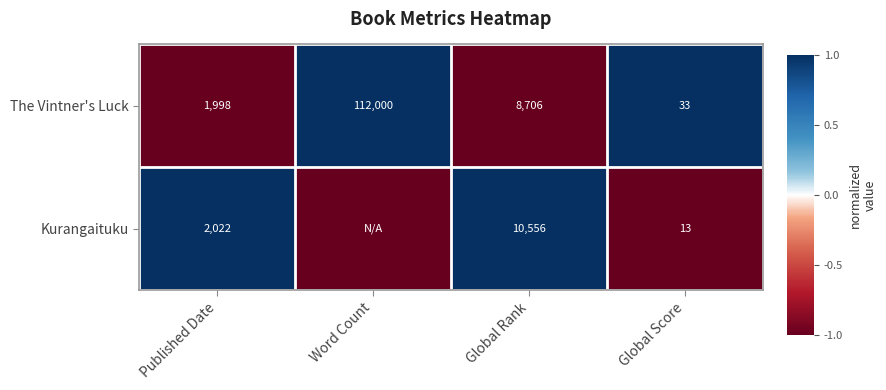

What value does the The Vintner's Luck series have at Global Rank?

8706